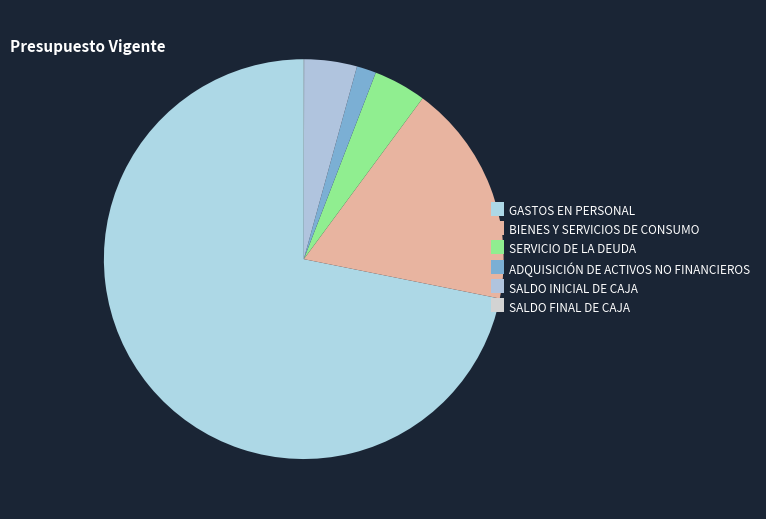

Which has a higher value, SALDO FINAL DE CAJA or BIENES Y SERVICIOS DE CONSUMO?

BIENES Y SERVICIOS DE CONSUMO